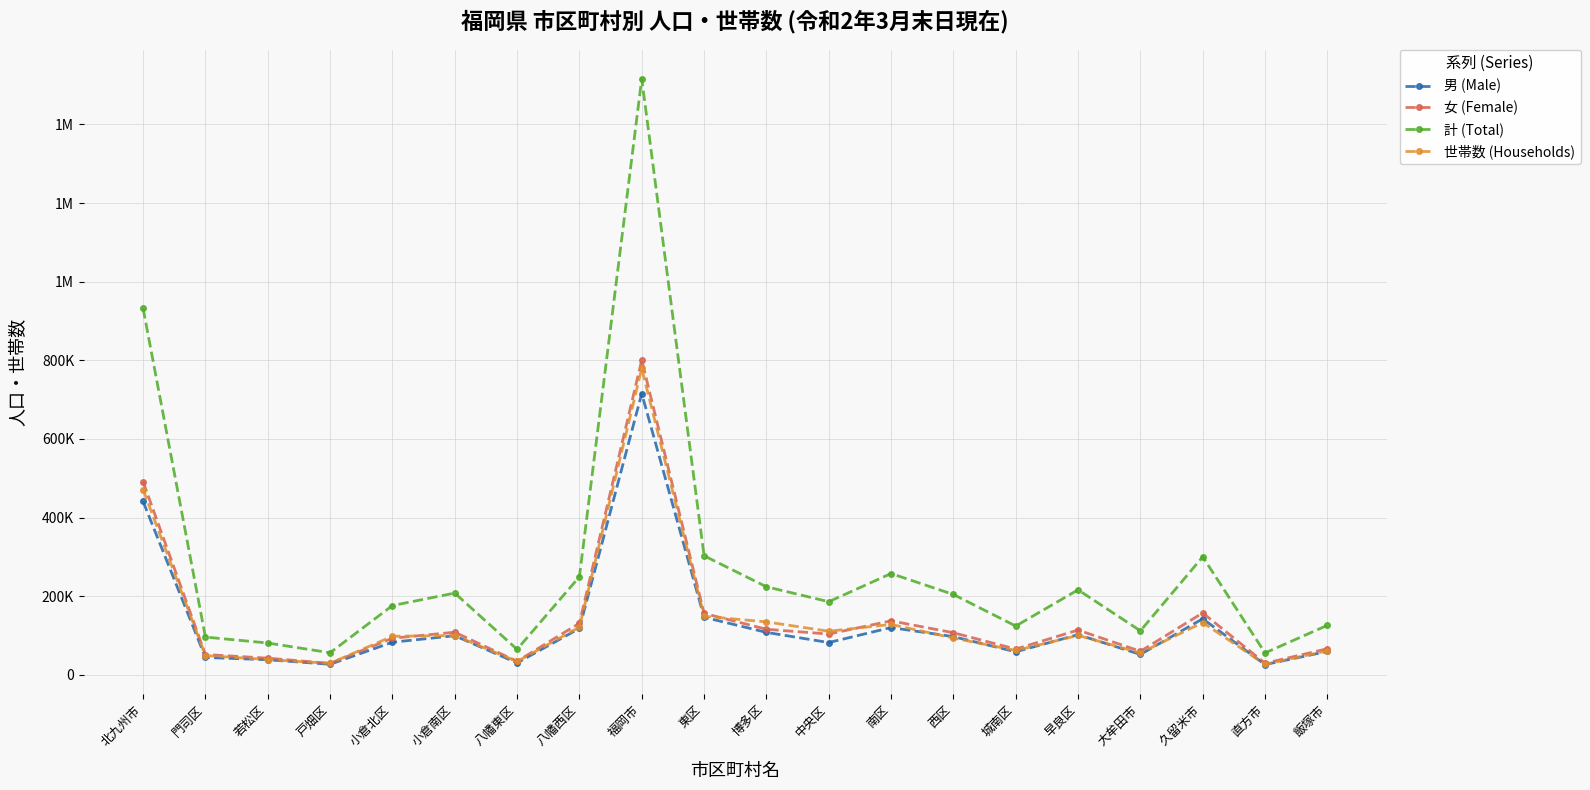

Between 福岡市 and 直方市, which series saw the biggest shift?

計 (Total)